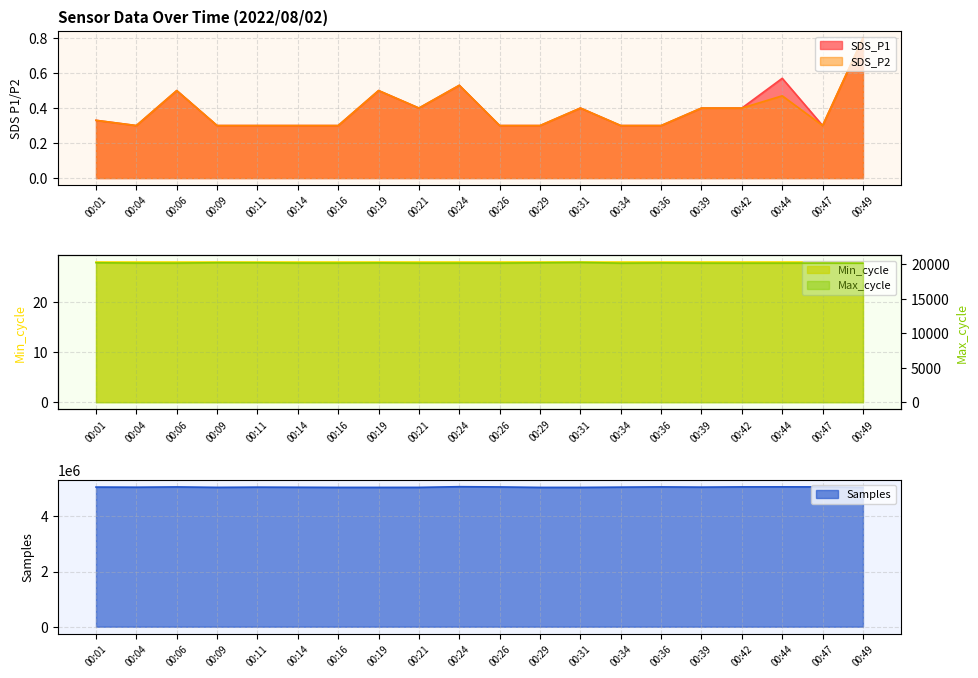

What is the average value of the Samples series?

5063824